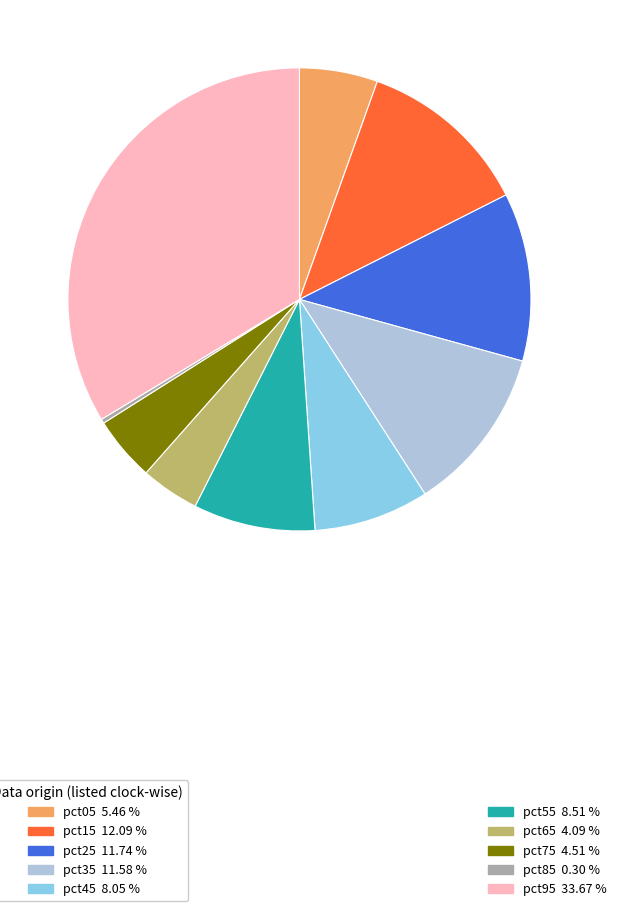

Is there a majority slice in this chart?

No